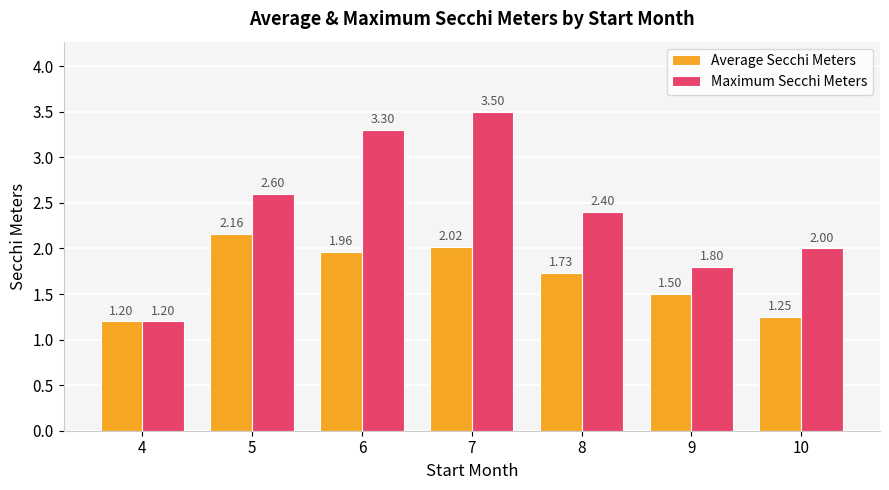

True or false: Maximum Secchi Meters has a value of 1.8 at 9.

True